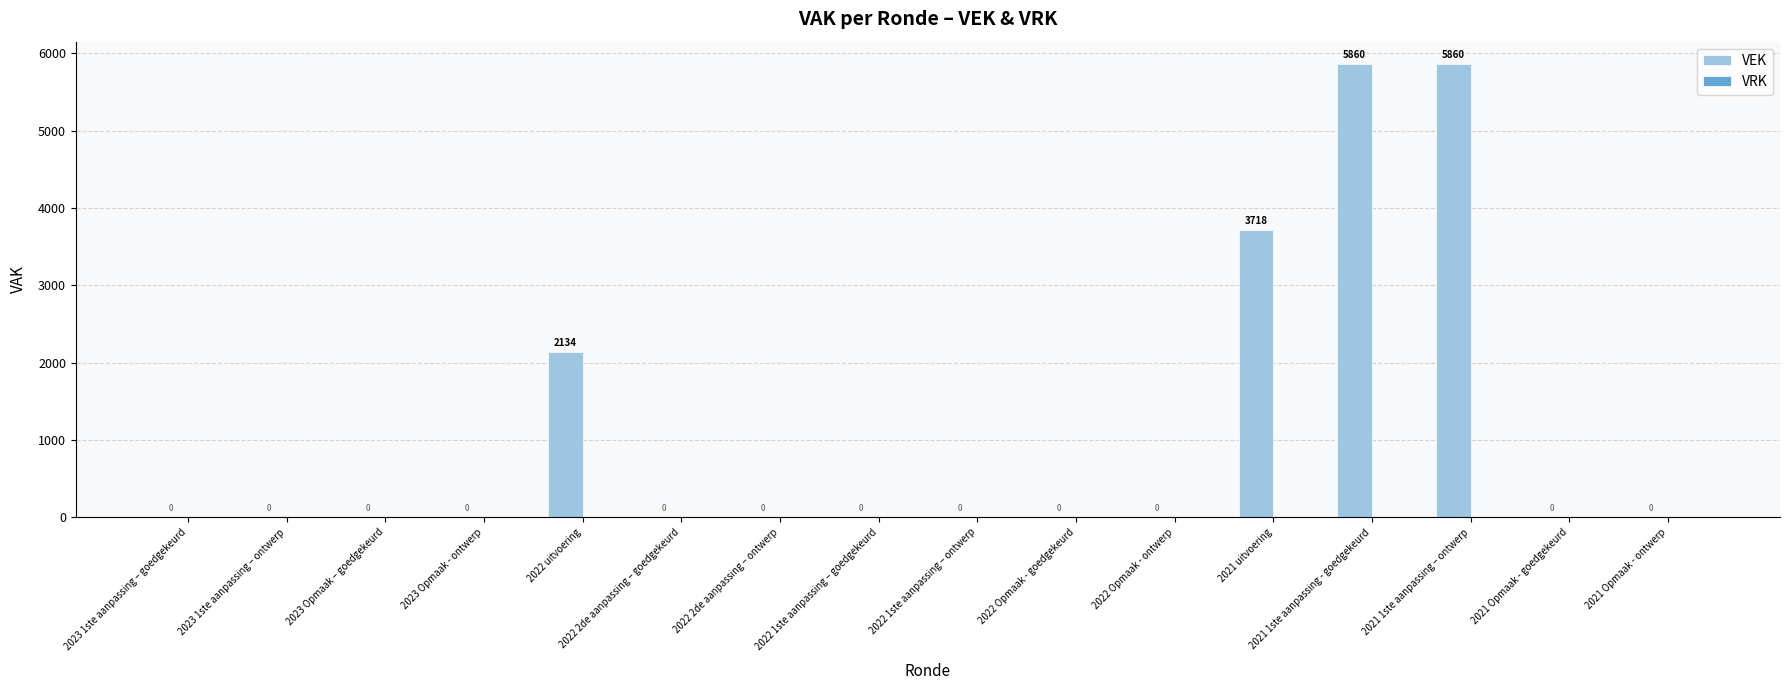

At which label is the value closest to 2930?

2021 uitvoering